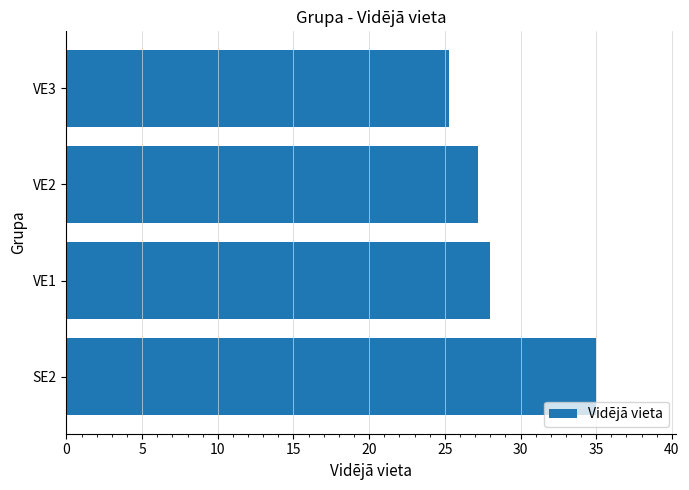

How many bars are there in total?

4